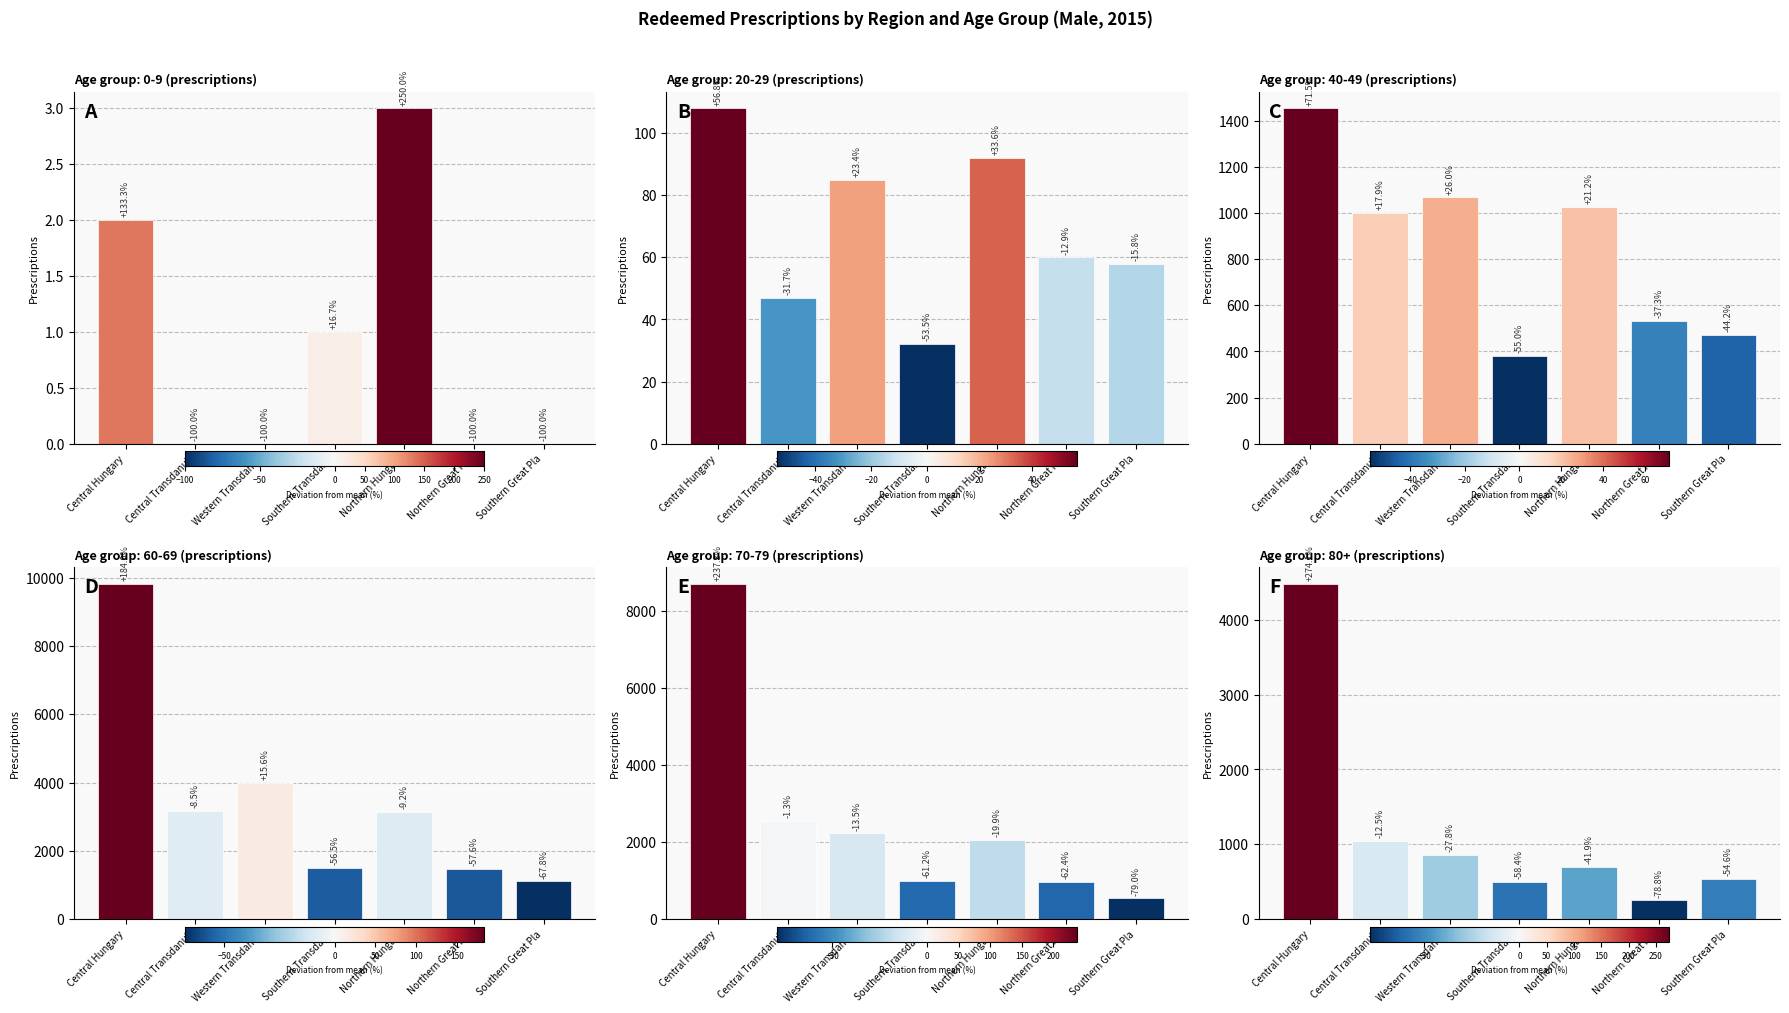

Where is 60-69 (prescriptions) nearest to the value 5459?

Western Transdanub